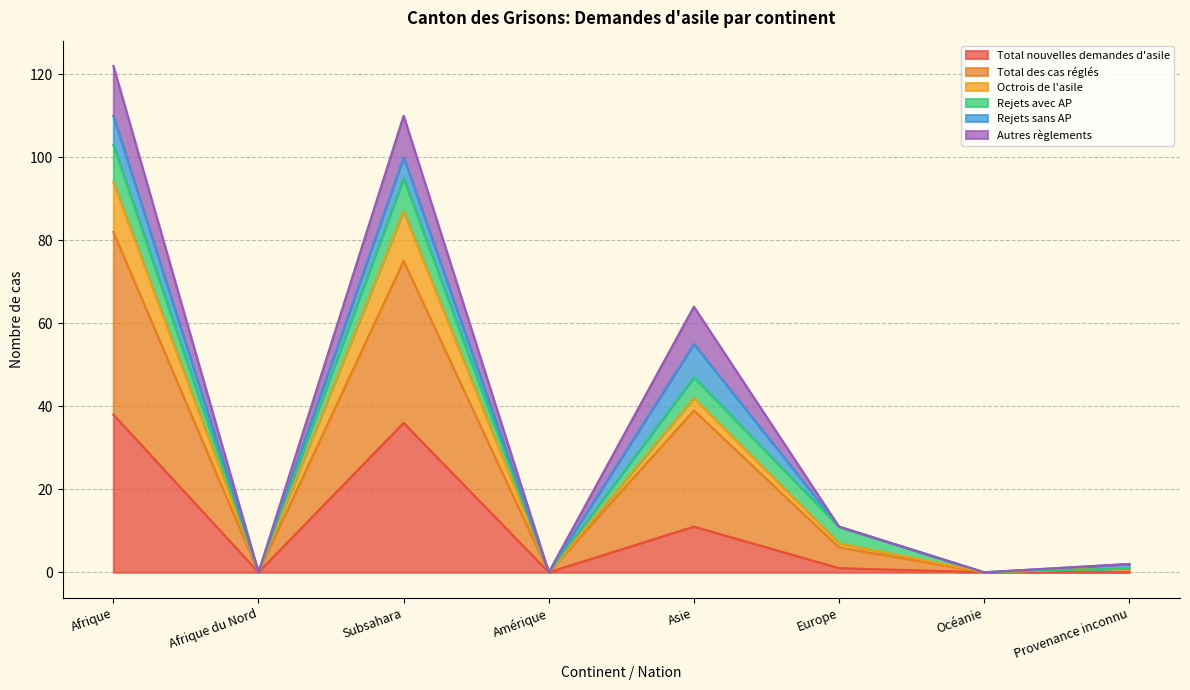

The Total nouvelles demandes d'asile series shows 21 at Afrique. True or false?

False